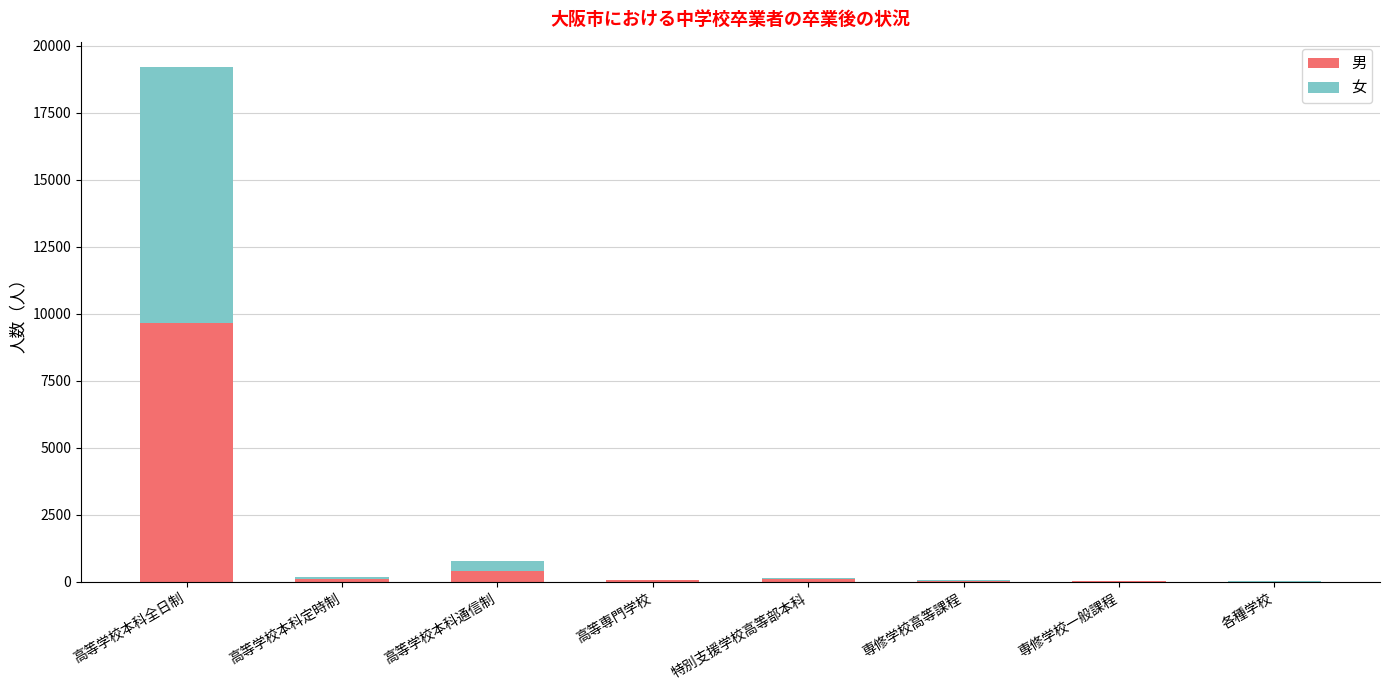

The 男 series shows 9642 at 高等学校本科全日制. True or false?

True